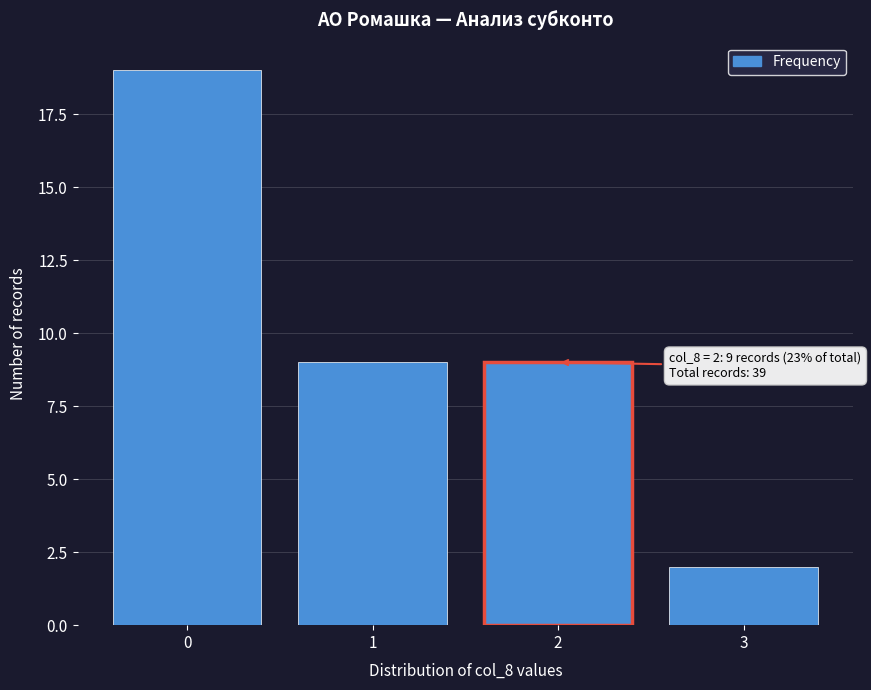

Reading right to left, what are all the values shown in this chart?

3=2	2=9	1=9	0=19